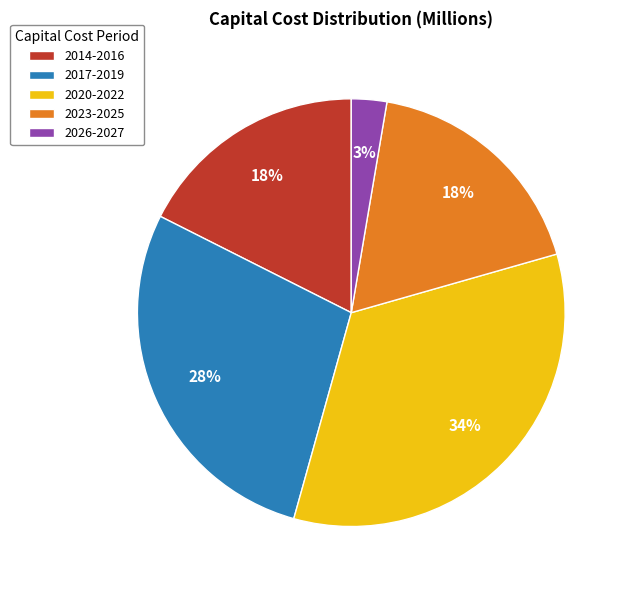

What is the largest slice in the pie chart?

2020-2022